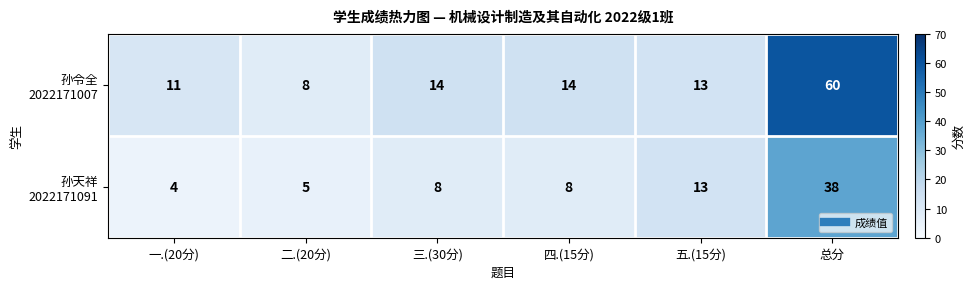

At which category is the sum across all series the highest?

总分